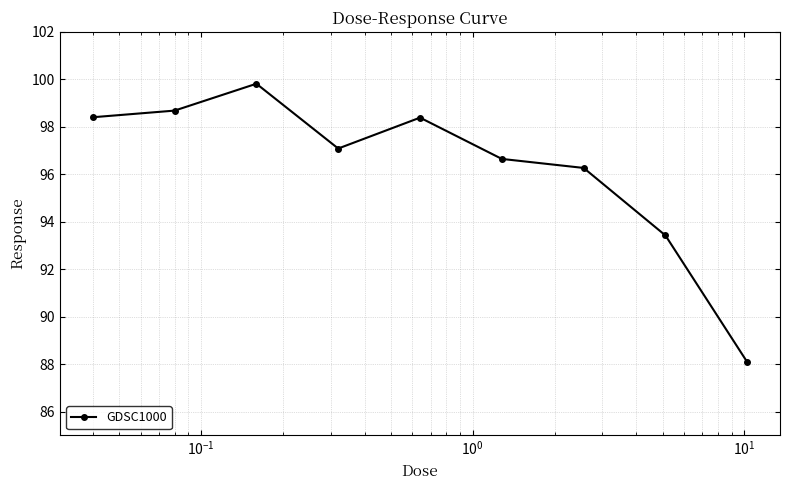

What is the value of the 8th point from the left?

93.4